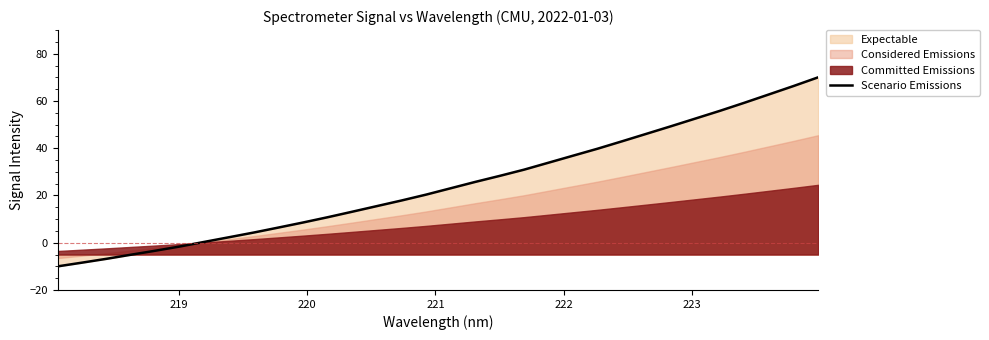

What is the highest value of the Scenario Emissions series?

70.0